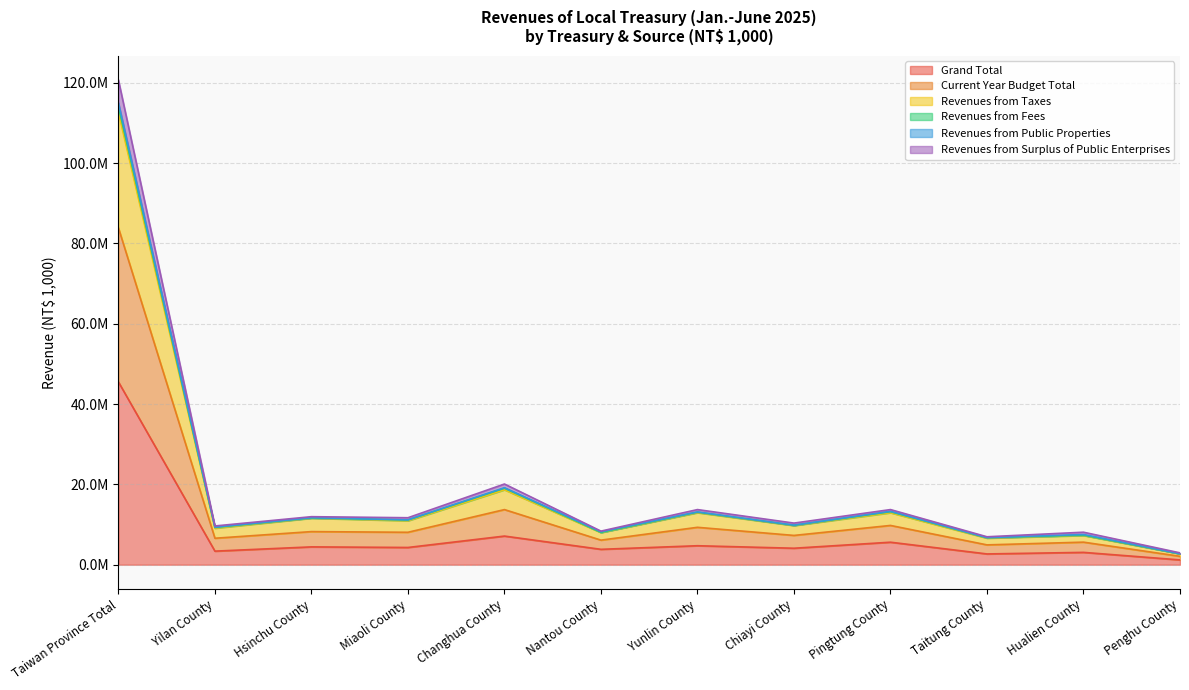

The Revenues from Fees series shows 2731750 at Penghu County. True or false?

True